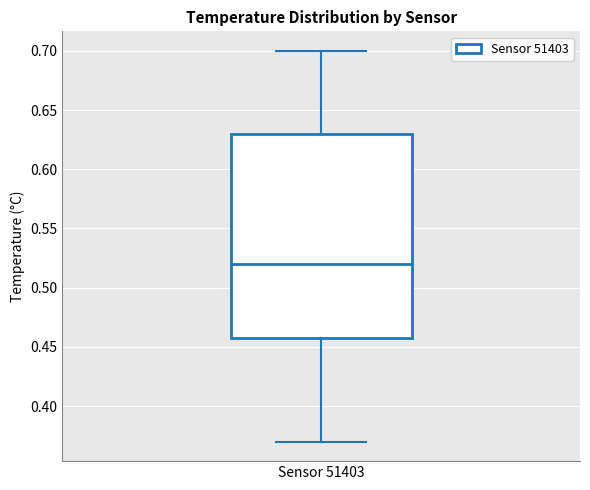

Transcribe this box plot: give where the median line is, the range the box spans, and where the two whiskers end, as read against the y-axis. The values are not printed on the chart, so give them approximately, as read against the axis.

median 0.52, box 0.46 to 0.63, whiskers 0.37 to 0.70